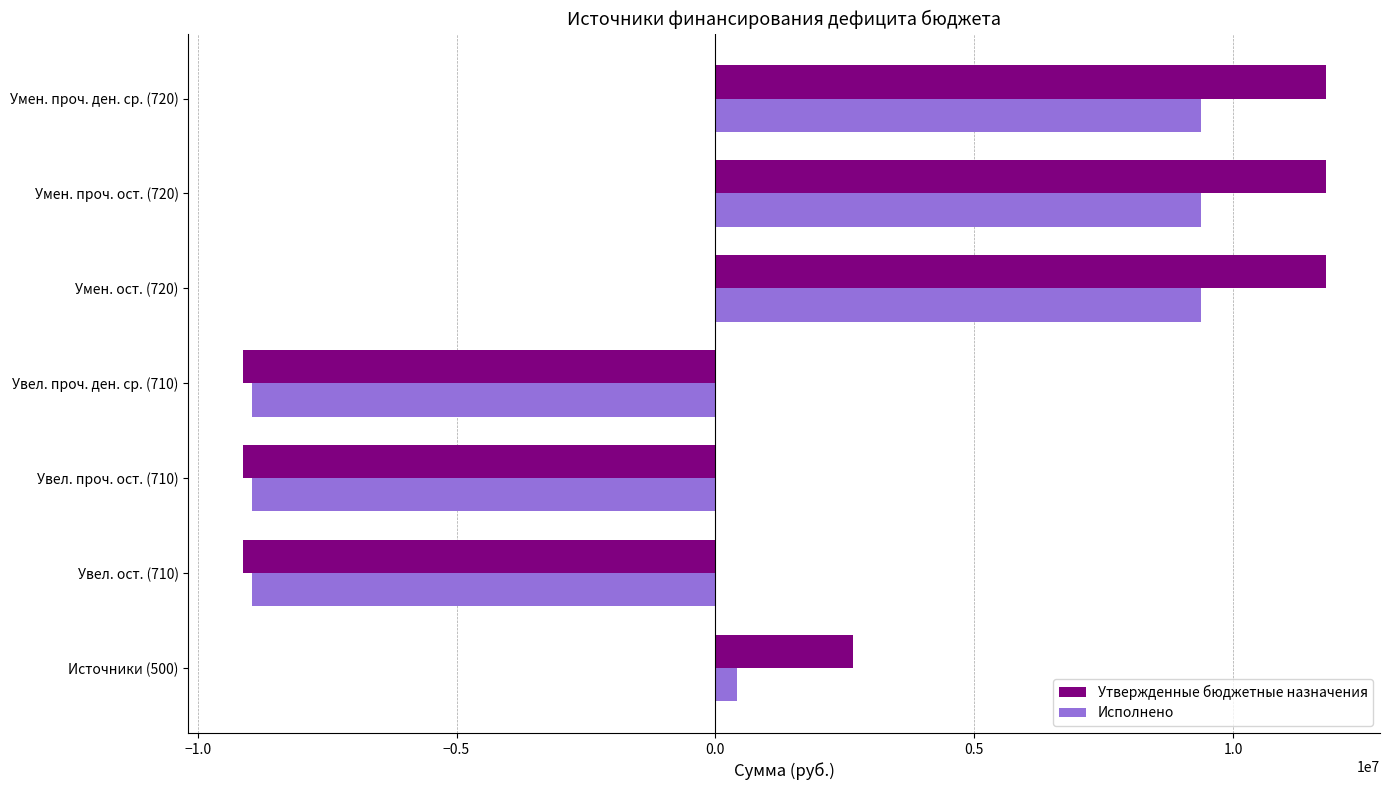

How many data points in Утвержденные бюджетные назначения are above 2661633?

4